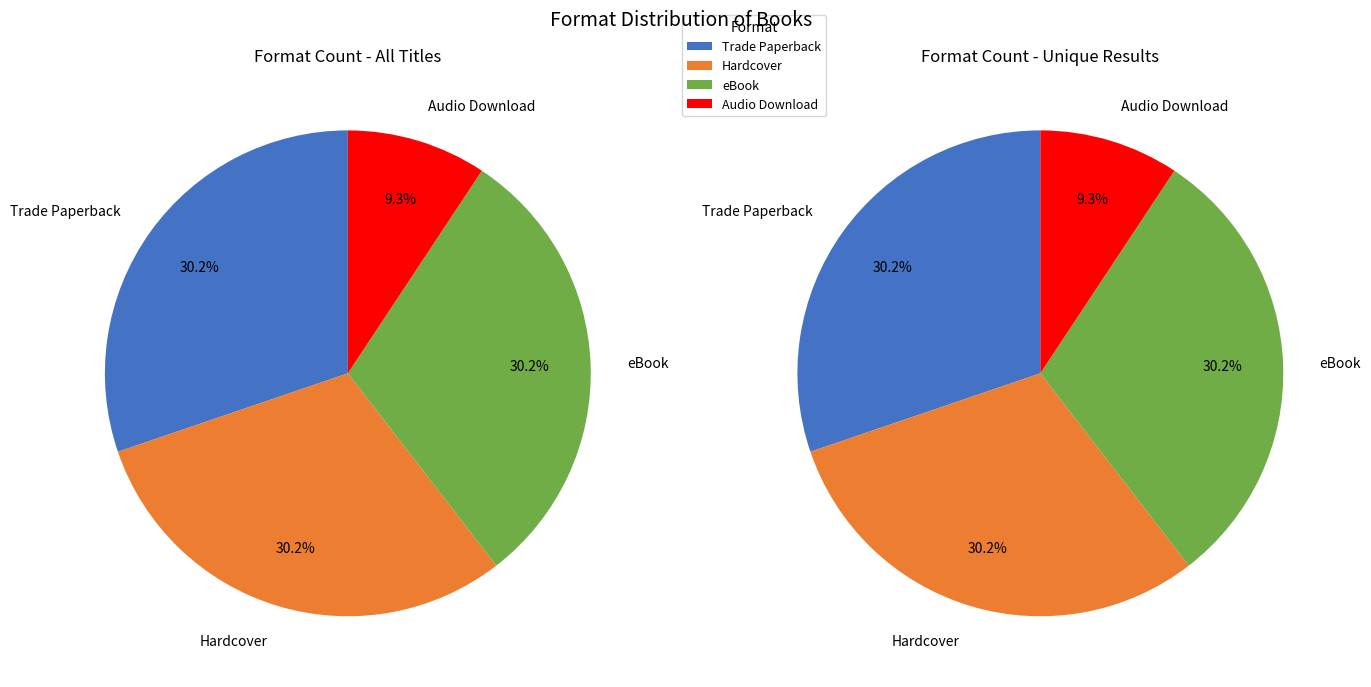

How many segments does this pie chart have?

4